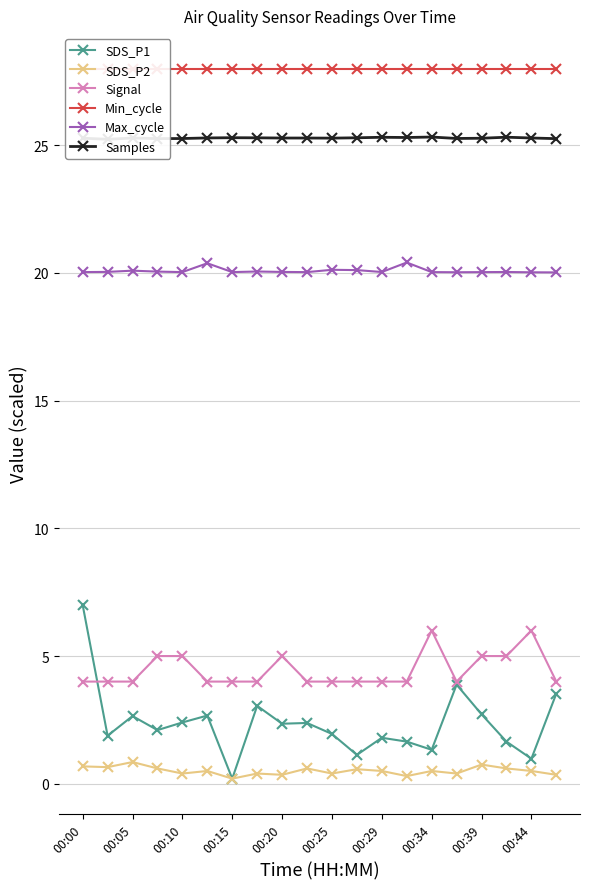

At which category does SDS_P1 reach its first local peak?

00:05